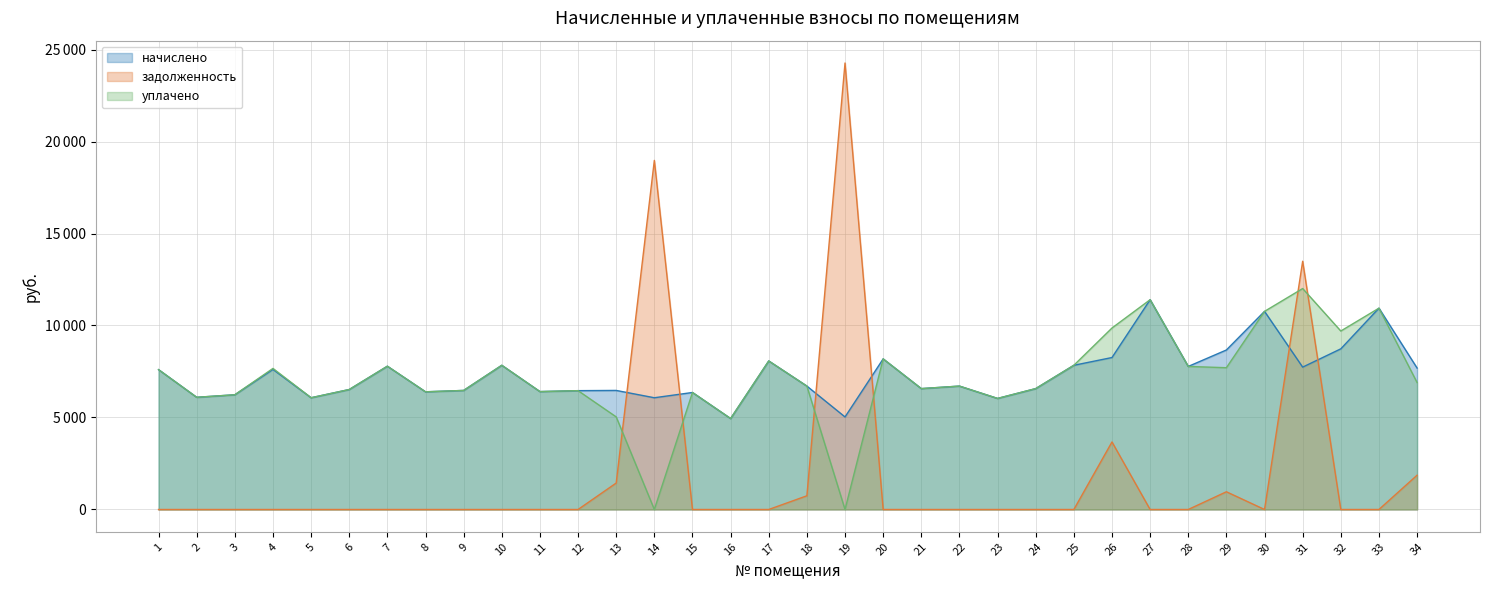

List the series in order of their peak value, lowest first.

начислено, уплачено, задолженность